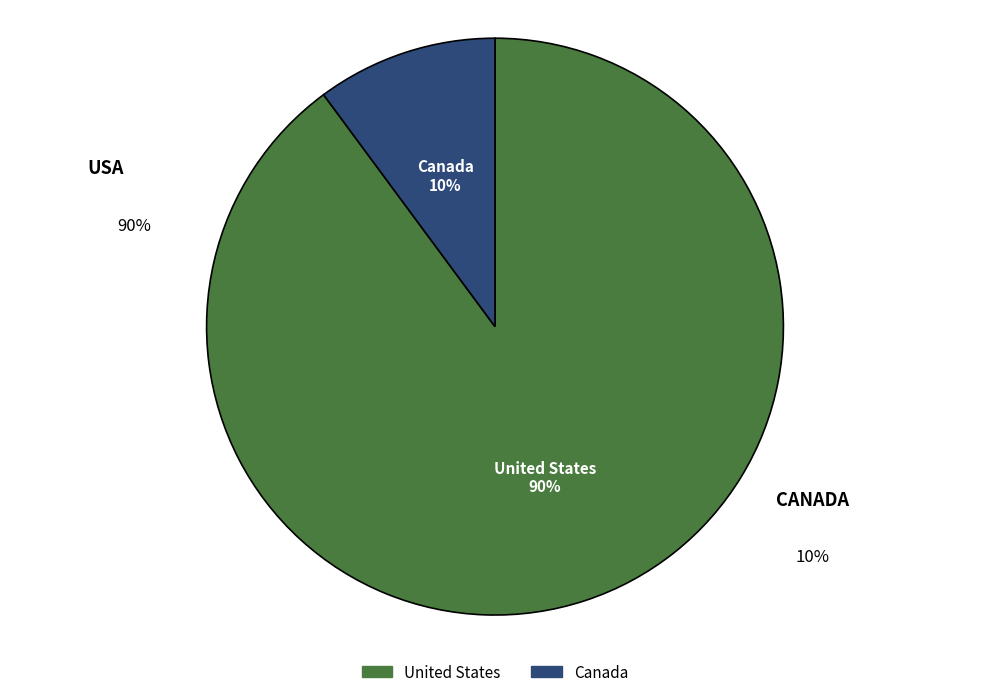

How many segments does this pie chart have?

2